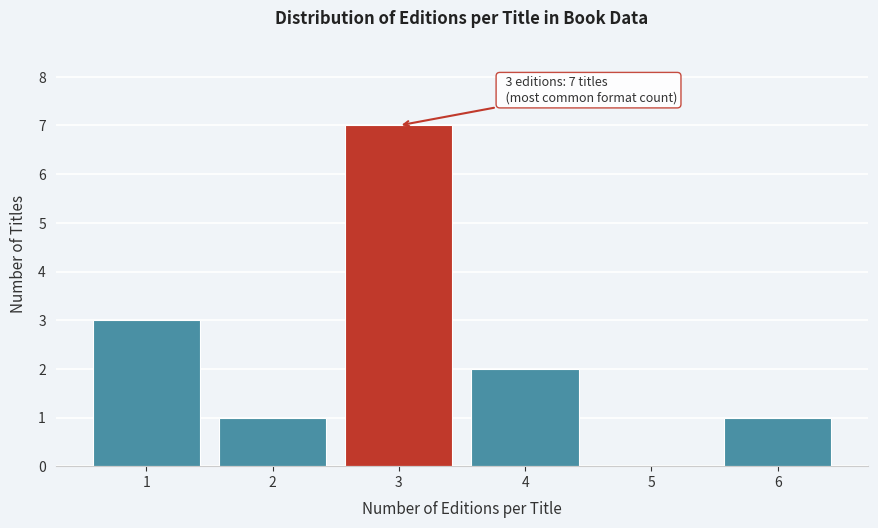

Reading right to left, list all the values displayed in this chart.

6=1	5=0	4=2	3=7	2=1	1=3